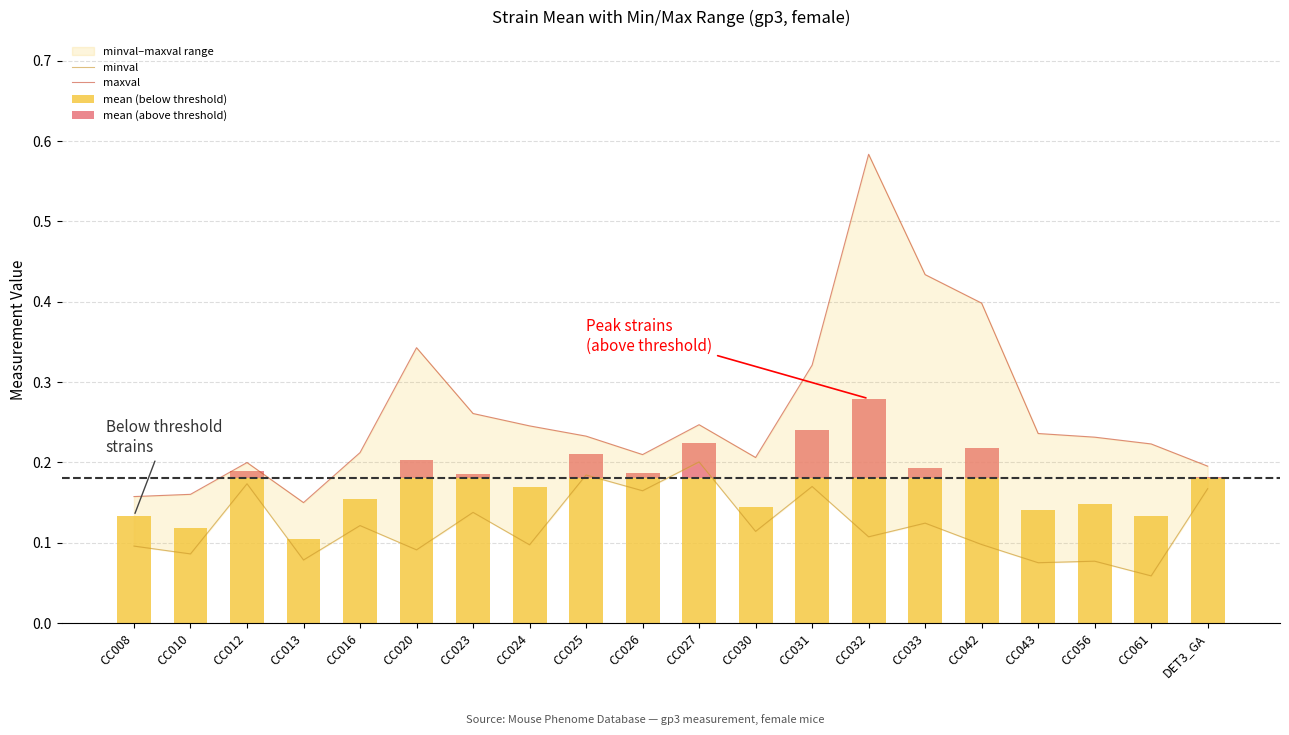

Between CC023 and CC031, which series saw the biggest shift?

maxval